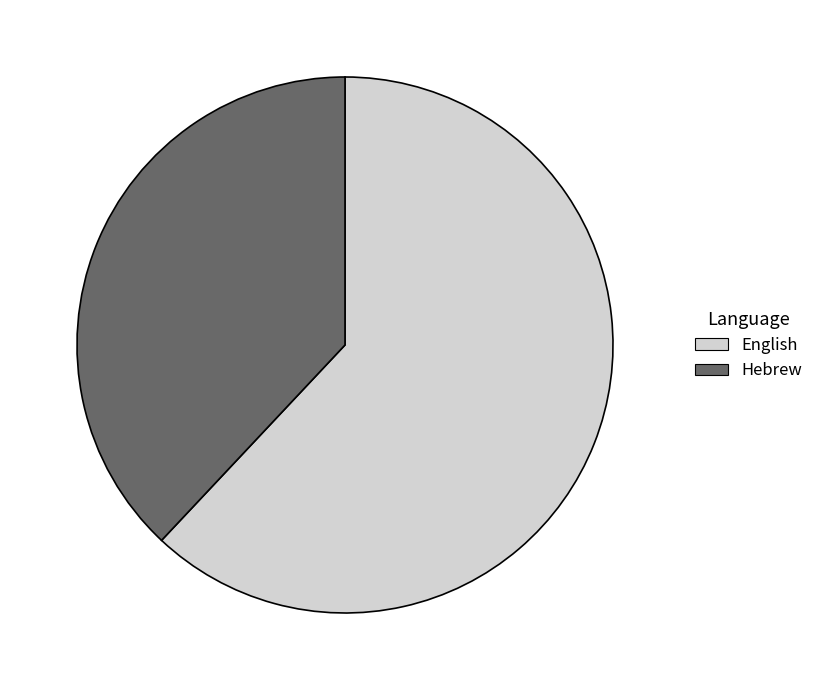

Rank the categories by value from lowest to highest.

Hebrew, English